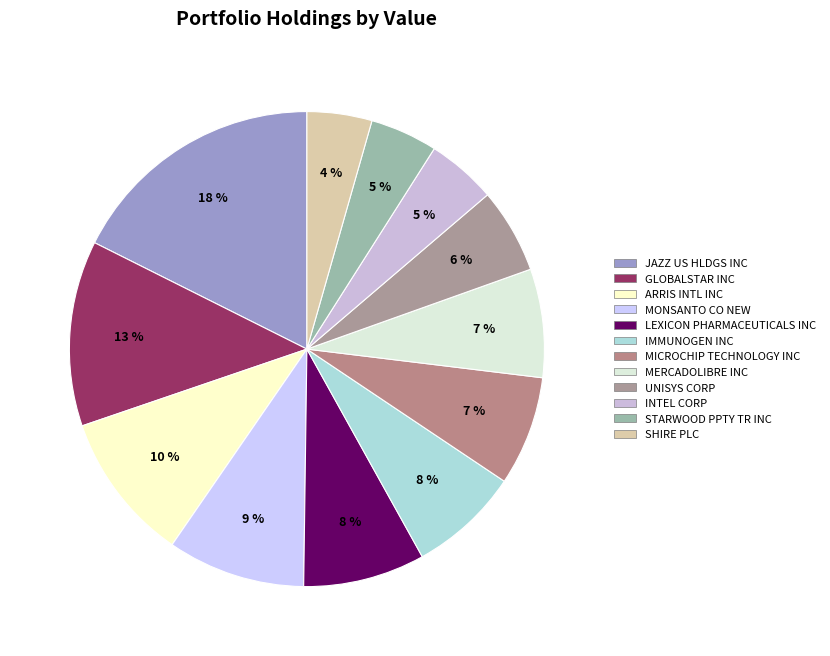

Count the number of slices in the pie.

12